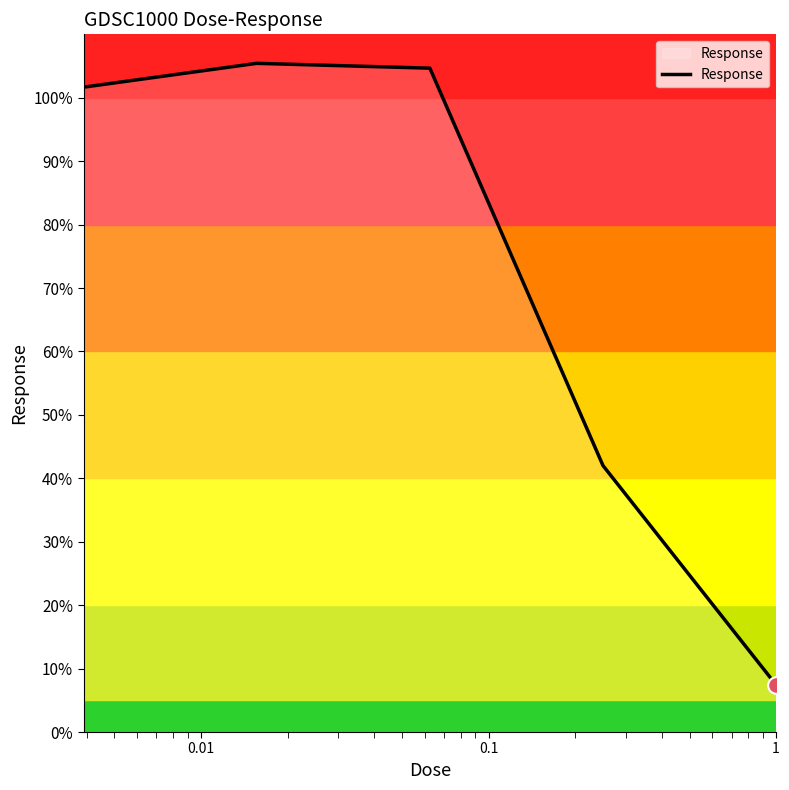

True or false: there are more than 1 points higher than both neighbors.

False